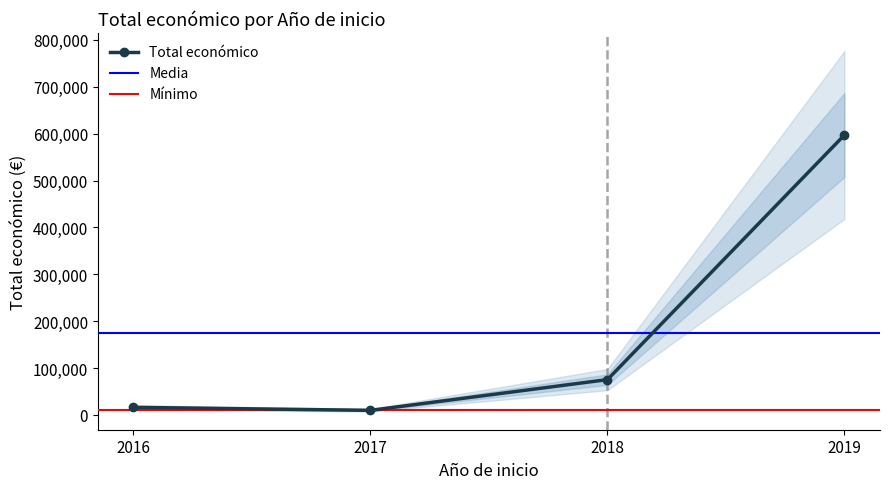

What is the sum of all values?

697944